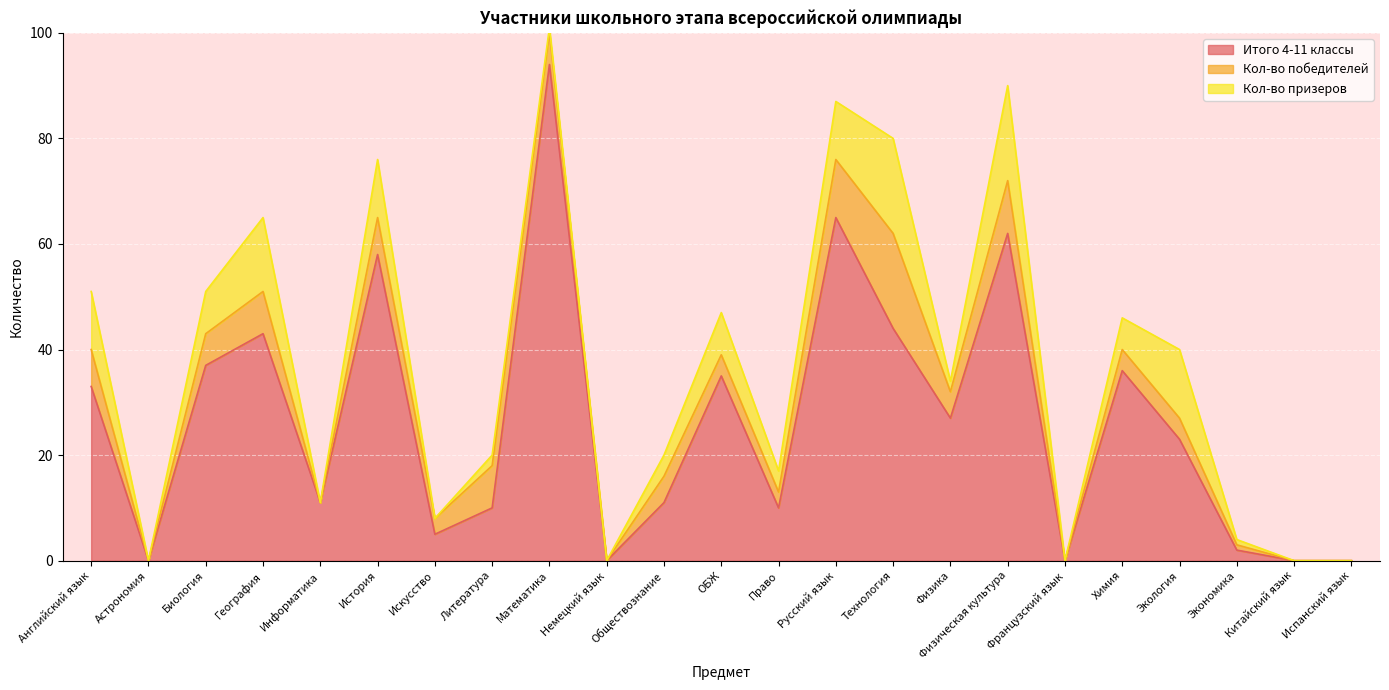

Reading left to right, transcribe all the data shown in this chart.

Итого 4-11 классы: Английский язык=33	Астрономия=0	Биология=37	География=43	Информатика=11	История=58	Искусство=5	Литература=10	Математика=94	Немецкий язык=0	Обществознание=11	ОБЖ=35	Право=10	Русский язык=65	Технология=44	Физика=27	Физическая культура=62	Французский язык=0	Химия=36	Экология=23	Экономика=2	Китайский язык=0	Испанский язык=0
Кол-во победителей: Английский язык=7	Астрономия=0	Биология=6	География=8	Информатика=0	История=7	Искусство=3	Литература=8	Математика=6	Немецкий язык=0	Обществознание=5	ОБЖ=4	Право=3	Русский язык=11	Технология=18	Физика=5	Физическая культура=10	Французский язык=0	Химия=4	Экология=4	Экономика=1	Китайский язык=0	Испанский язык=0
Кол-во призеров: Английский язык=11	Астрономия=0	Биология=8	География=14	Информатика=0	История=11	Искусство=0	Литература=2	Математика=1	Немецкий язык=0	Обществознание=4	ОБЖ=8	Право=4	Русский язык=11	Технология=18	Физика=2	Физическая культура=18	Французский язык=0	Химия=6	Экология=13	Экономика=1	Китайский язык=0	Испанский язык=0